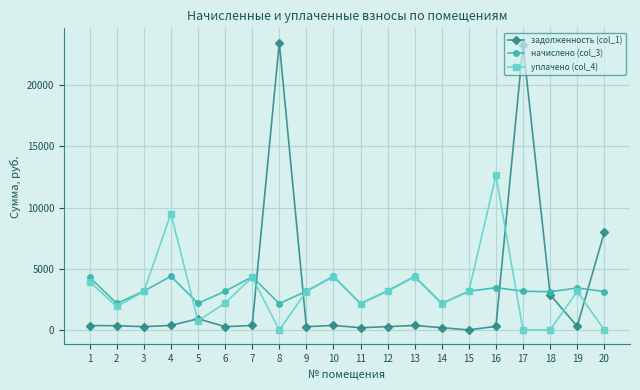

List the series in order of their peak value, lowest first.

начислено (col_3), уплачено (col_4), задолженность (col_1)